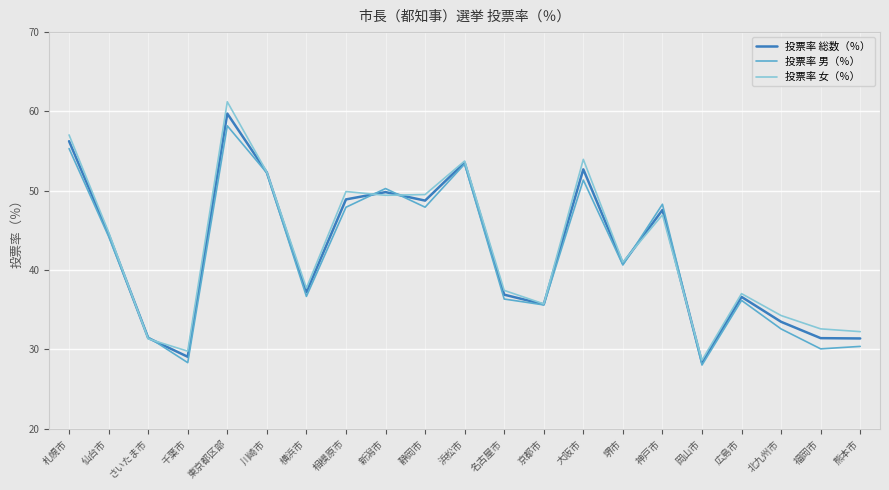

True or false: 投票率 女（％） has a value of 12.3 at 浜松市.

False